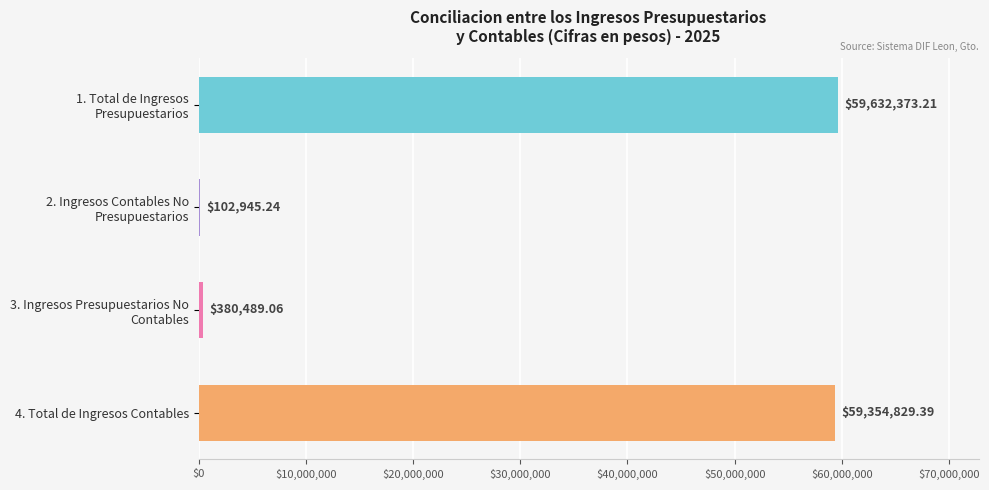

What is the sum of all values?

119470636.9